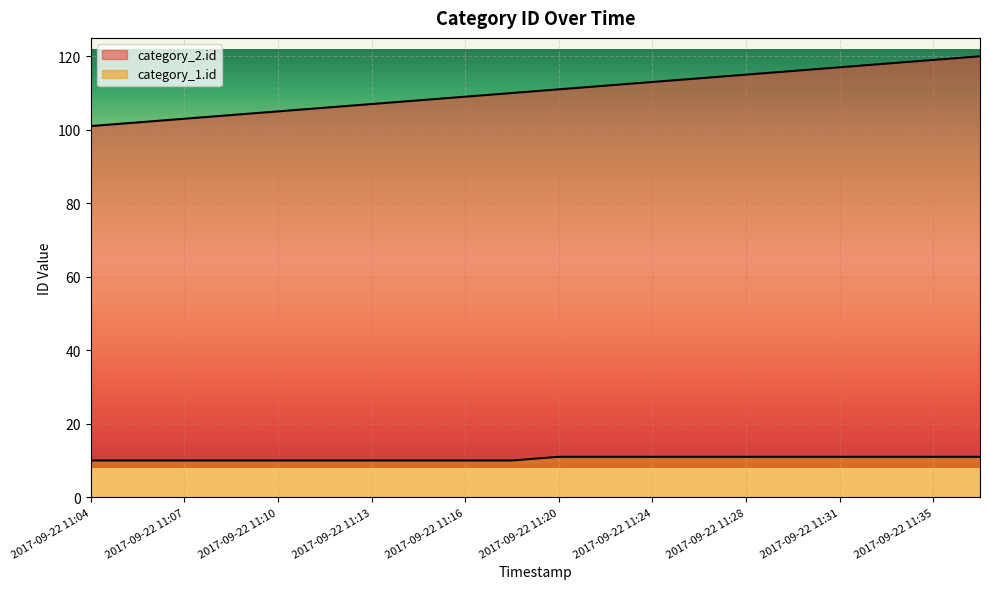

How many data points does each series have?

20